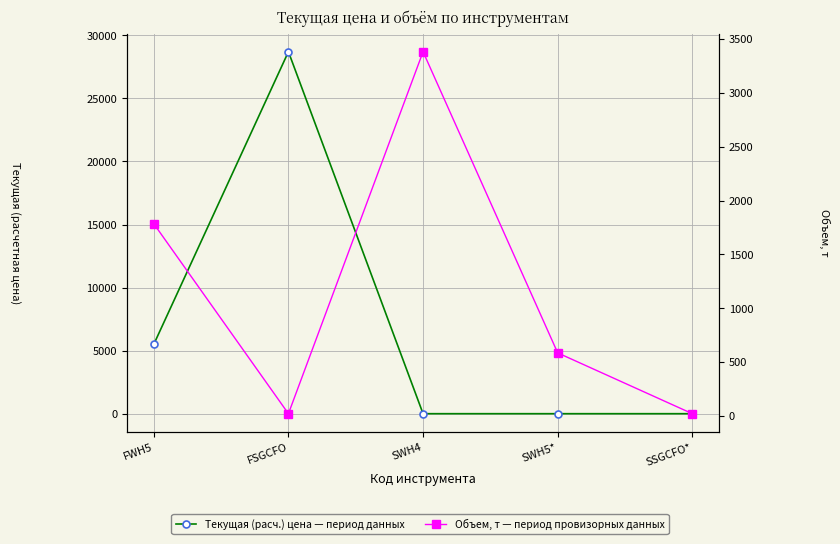

List the series in order of their overall mean, highest first.

Текущая (расч.) цена — период данных, Объем, т — период провизорных данных